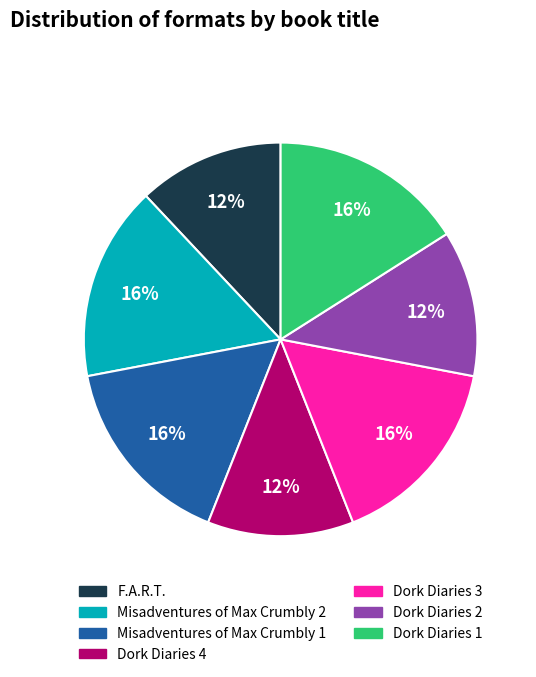

How many slices are in this pie chart?

7